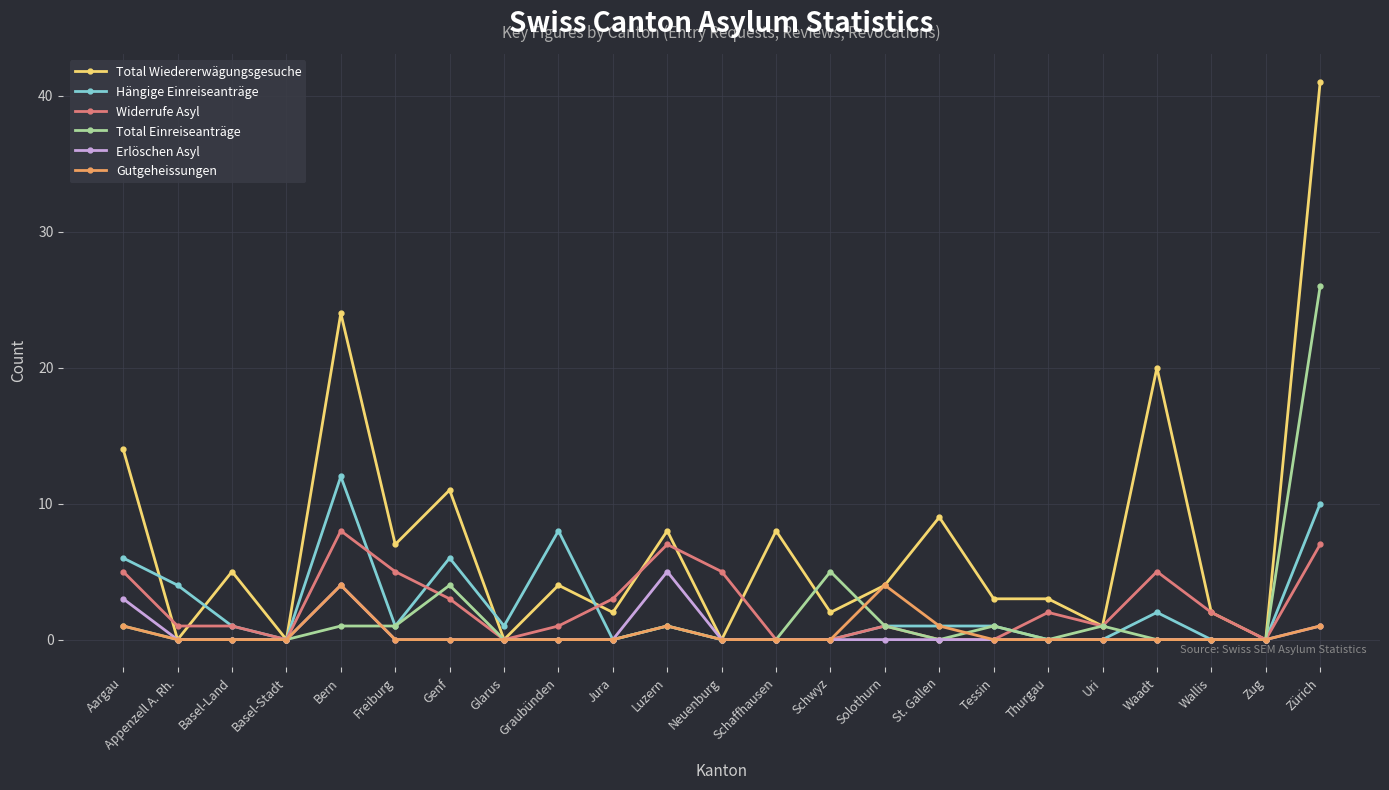

What is the maximum value shown in the chart?

41